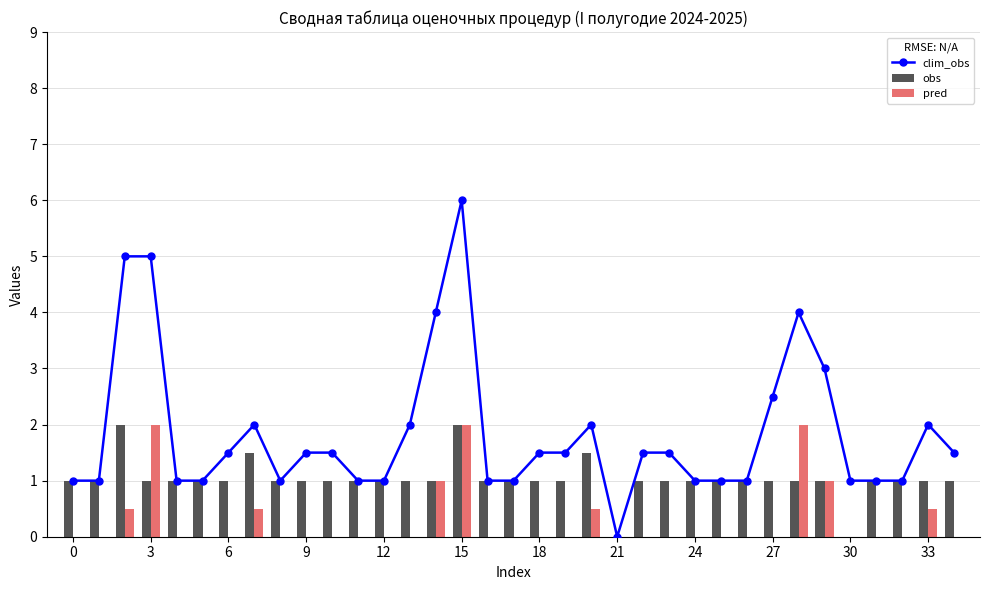

Rank the series by their maximum value, from lowest to highest.

obs, pred, clim_obs